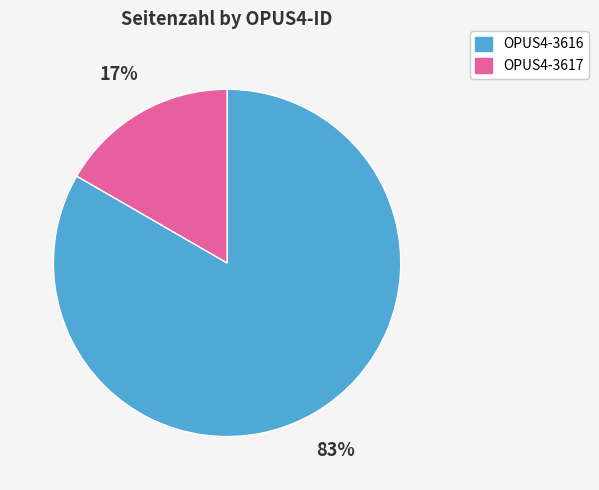

Which category accounts for the majority?

OPUS4-3616